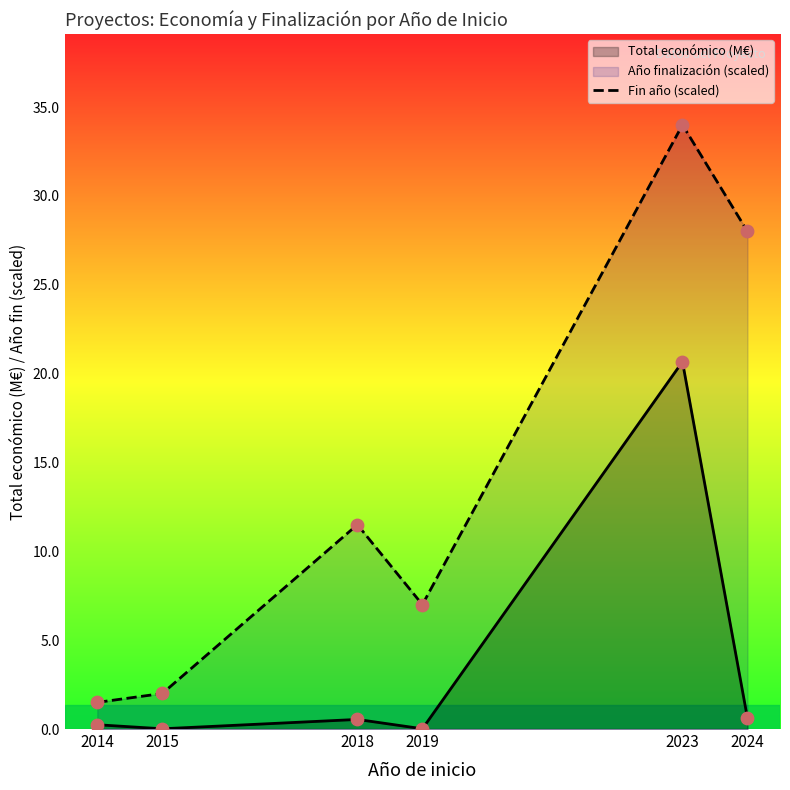

At which category is the sum across all series the highest?

2023